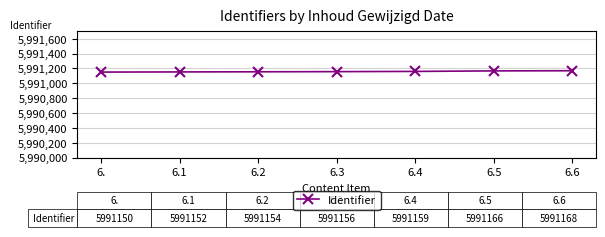

What is the label of the 4th point from the right?

6.3